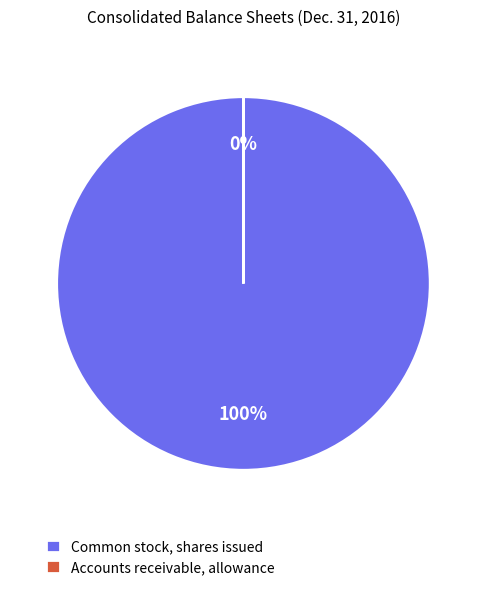

Which slice is the smallest?

Accounts receivable, allowance